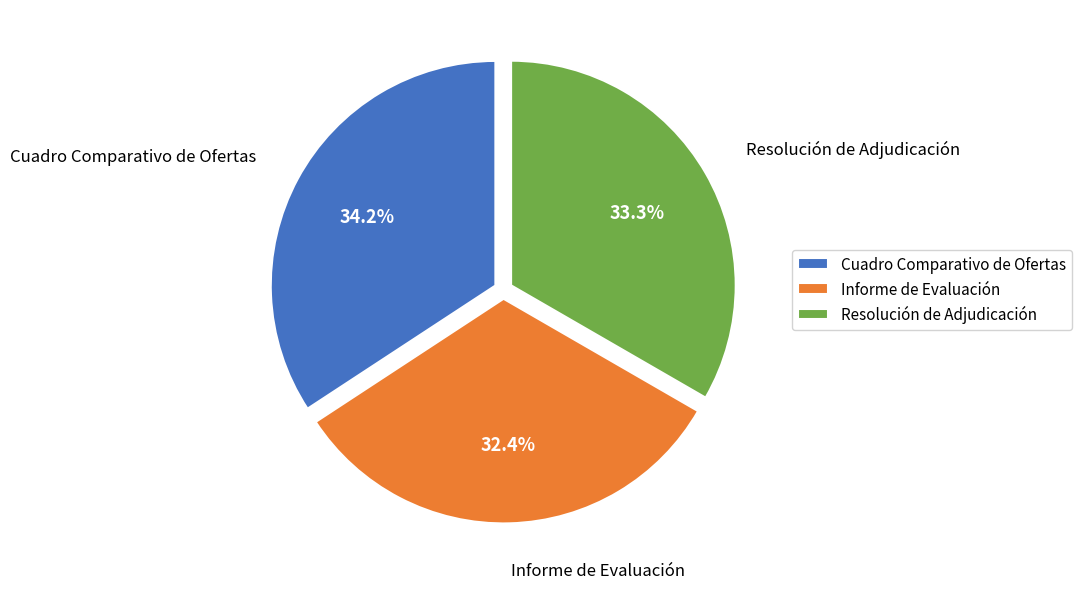

Do Informe de Evaluación and Cuadro Comparativo de Ofertas together represent more than half of the pie?

Yes